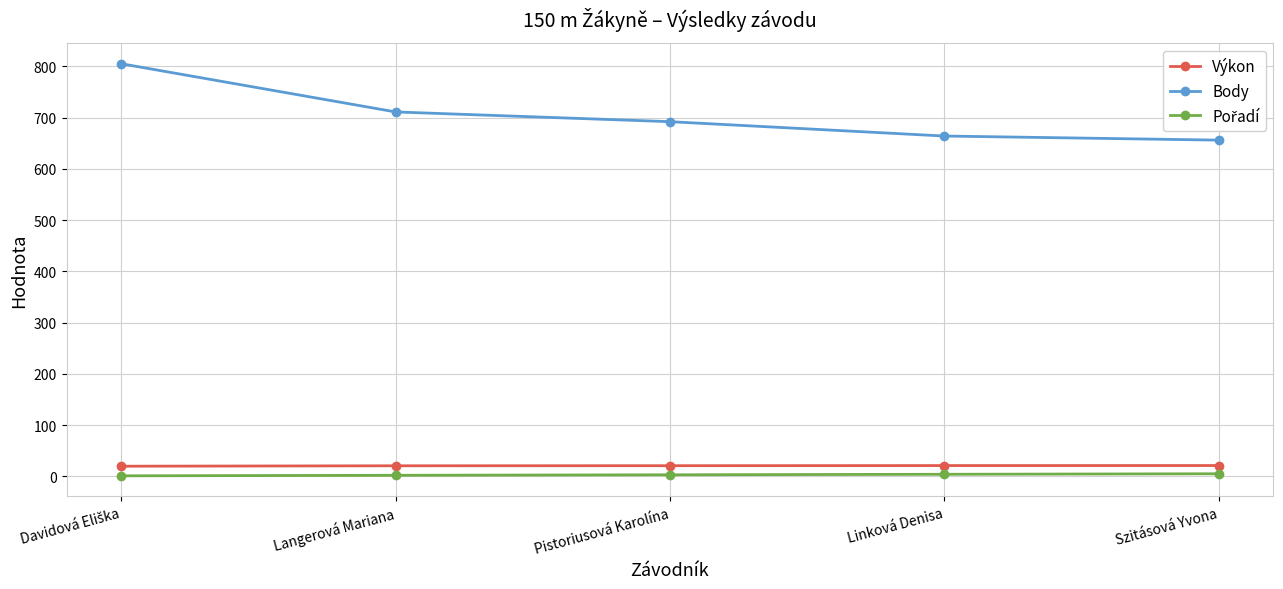

Which series has the largest range (max minus min)?

Body